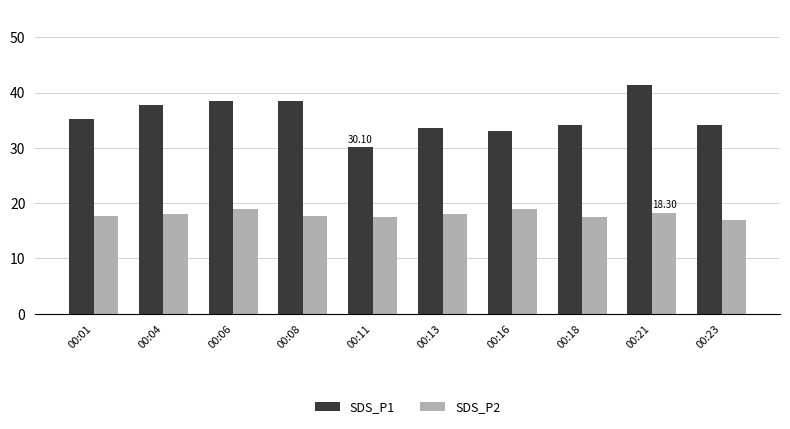

How many groups of bars are there?

10